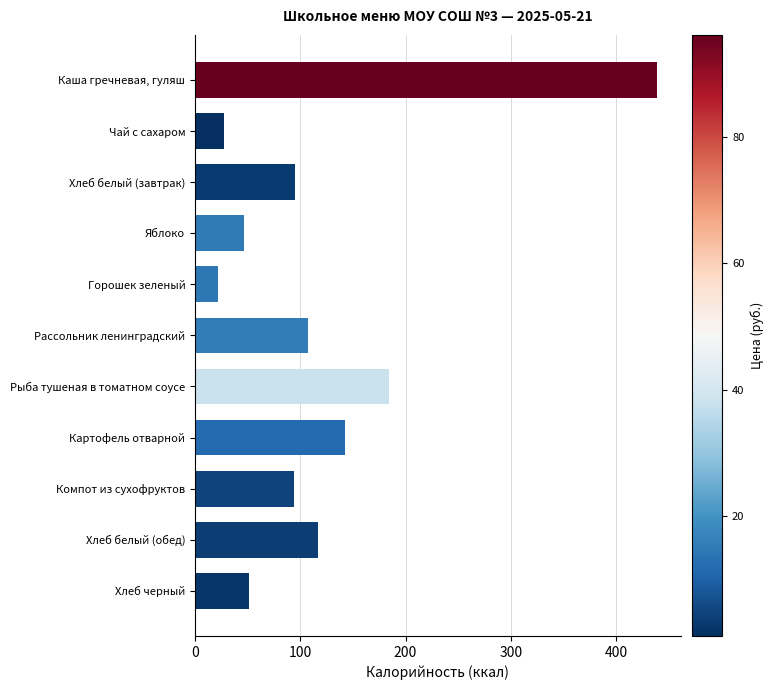

Is it true that the value at Горошек зеленый is 22.1?

True